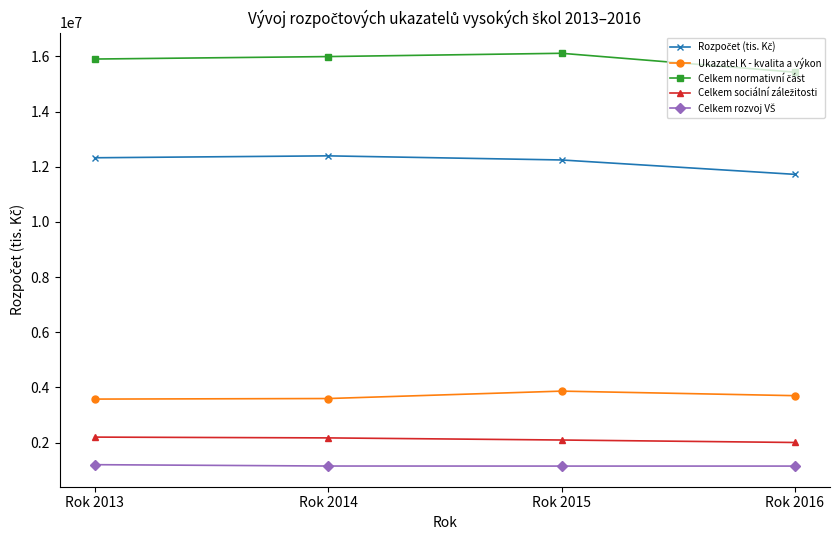

What is the difference between the highest and lowest values at Rok 2016?

14276023